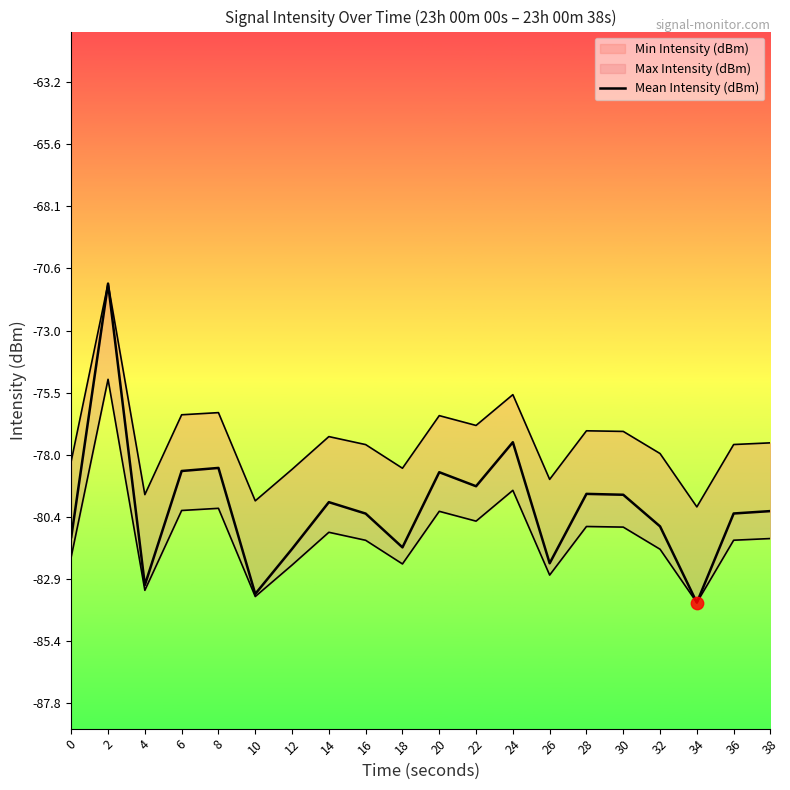

What is the change in value from 32 to 34?

-3.0